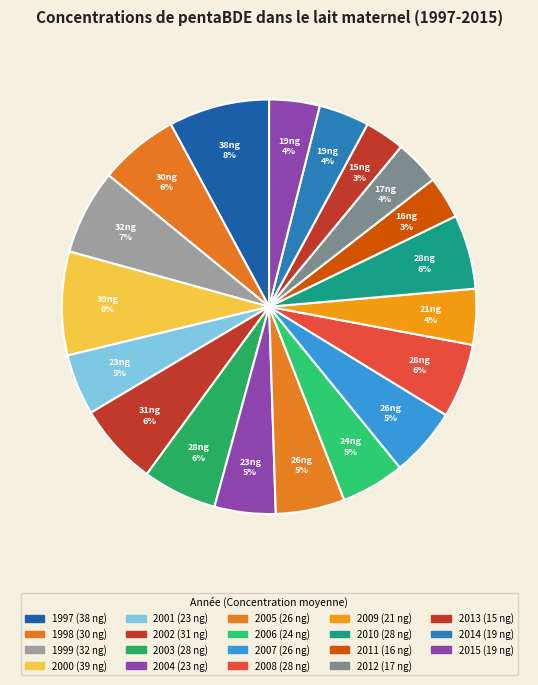

Between 2010 and 1998, which is larger?

1998